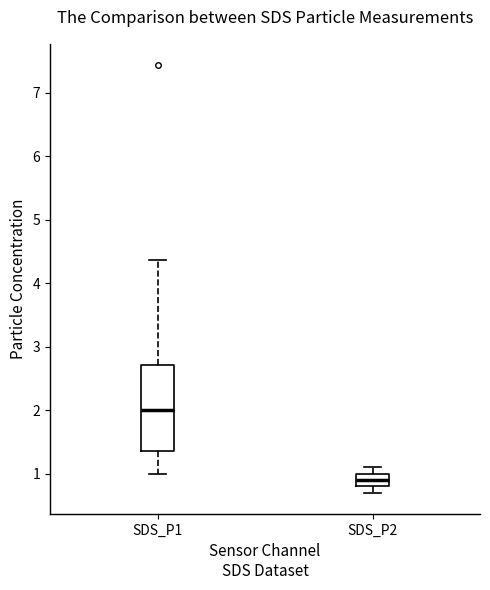

Which box is the tallest, from its lower edge to its upper edge?

SDS_P1